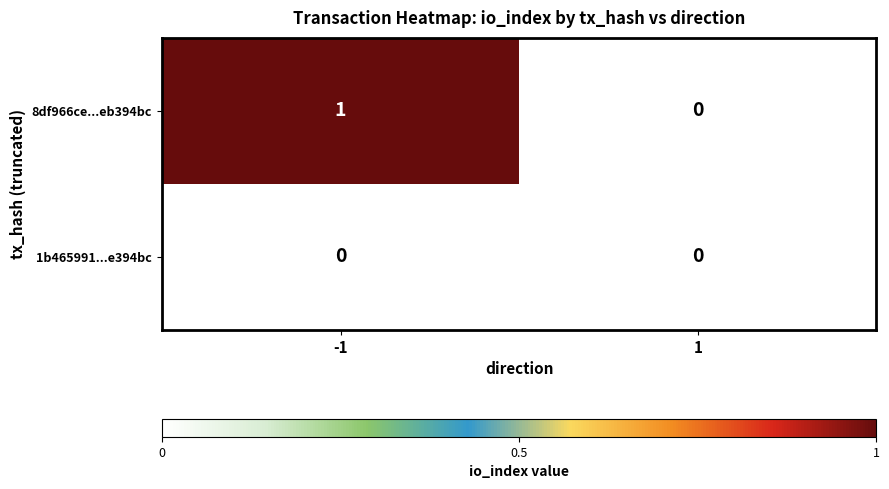

Which series changed the most between -1 and 1?

8df966ce...eb394bc